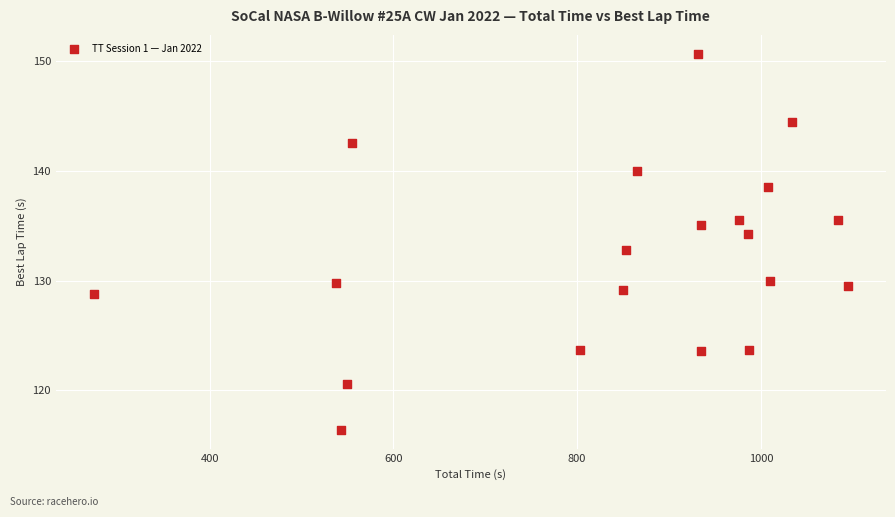

What is the range of X values (max minus min)?

821.4